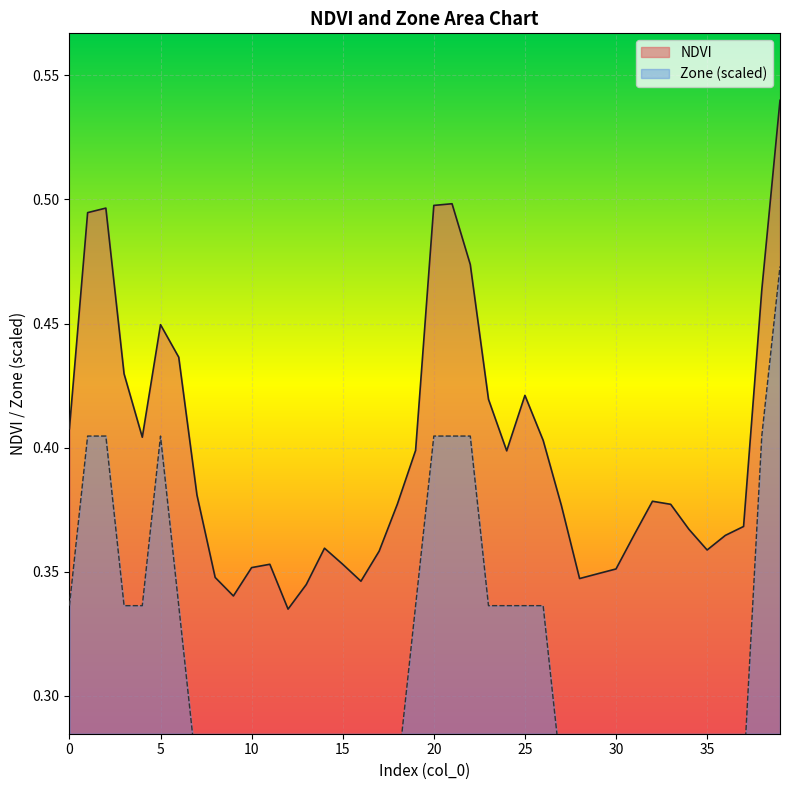

Which category has the highest value across all series?

39